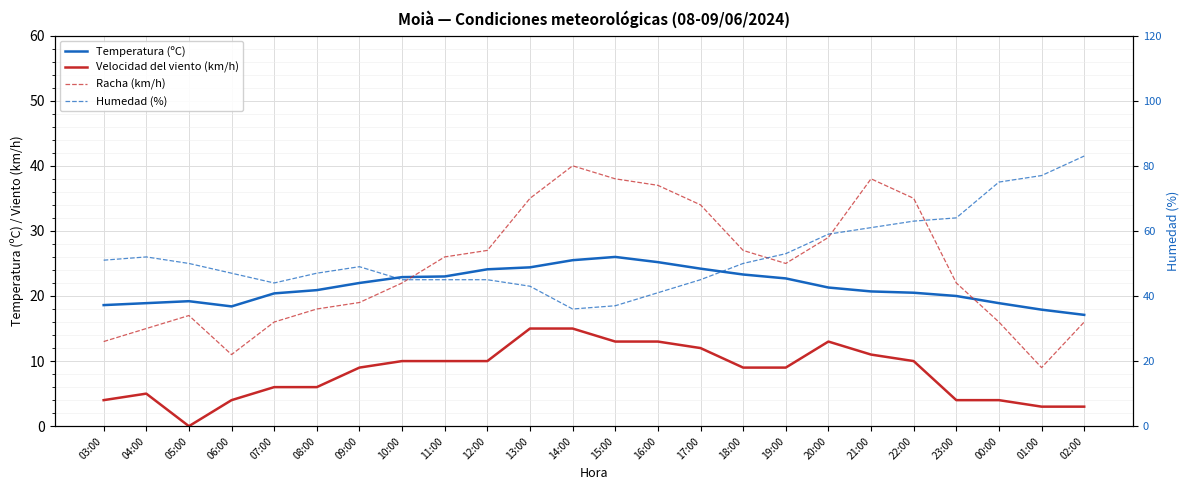

Between 06:00 and 16:00, which is larger?

16:00